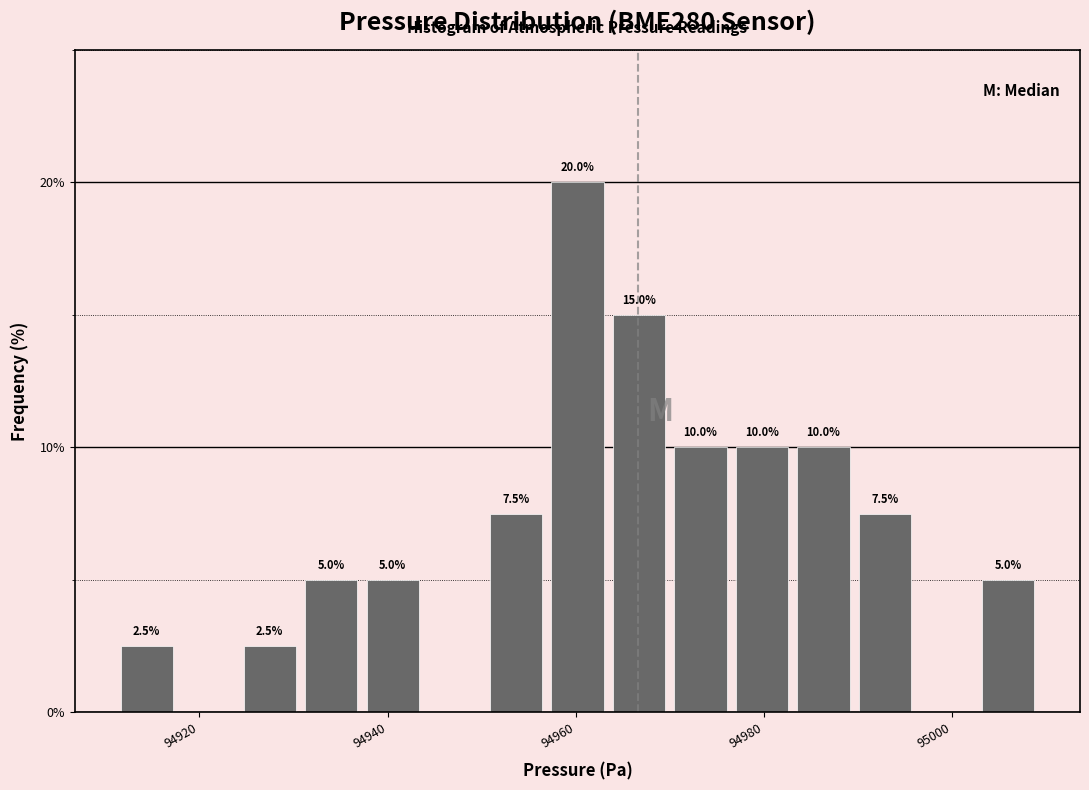

Read against the x-axis, roughly where is the centre of the tallest bar?

94960